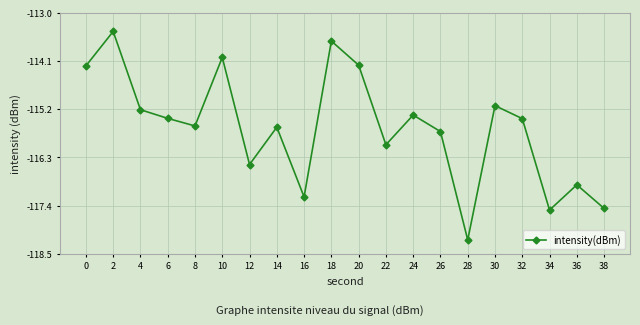

How many interior local peaks (higher than both neighbors) does the data have?

7